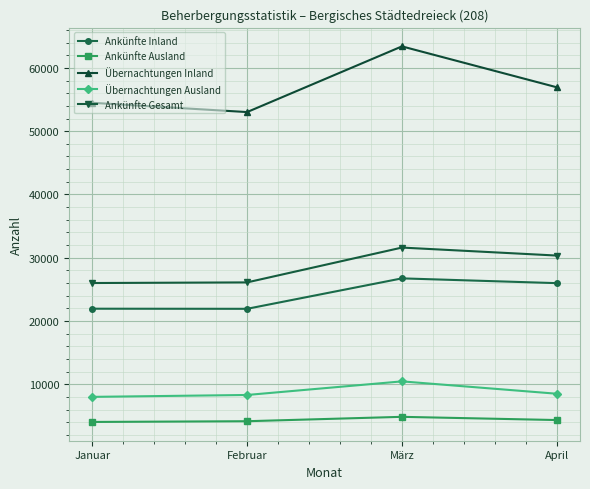

What is the label of the 4th point from the left?

April